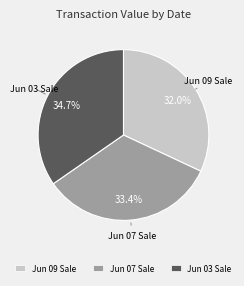

Which category has the smallest portion of the pie?

Jun 09 Sale